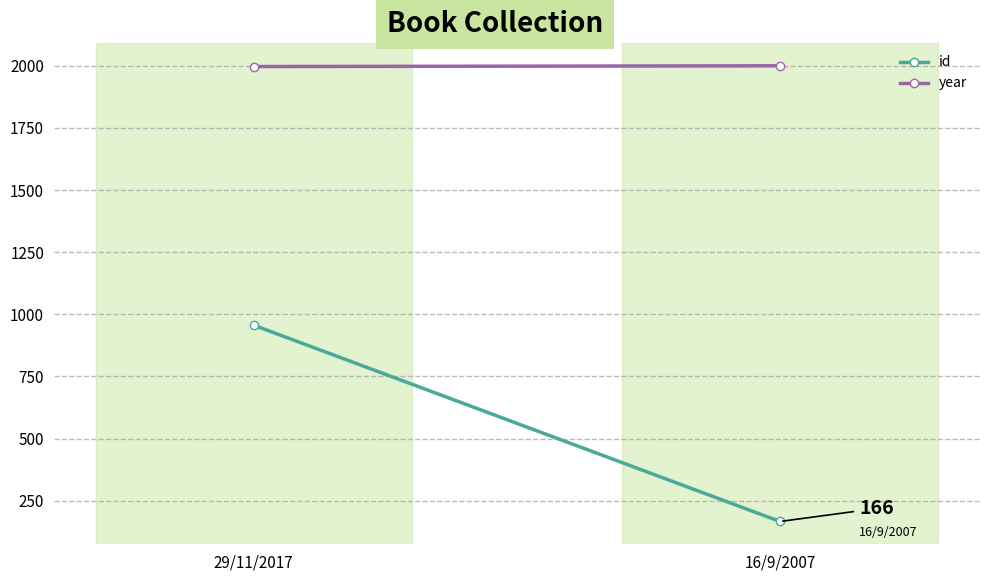

Reading right to left, transcribe all the data shown in this chart.

id: 16/9/2007=166	29/11/2017=956
year: 16/9/2007=2000	29/11/2017=1997